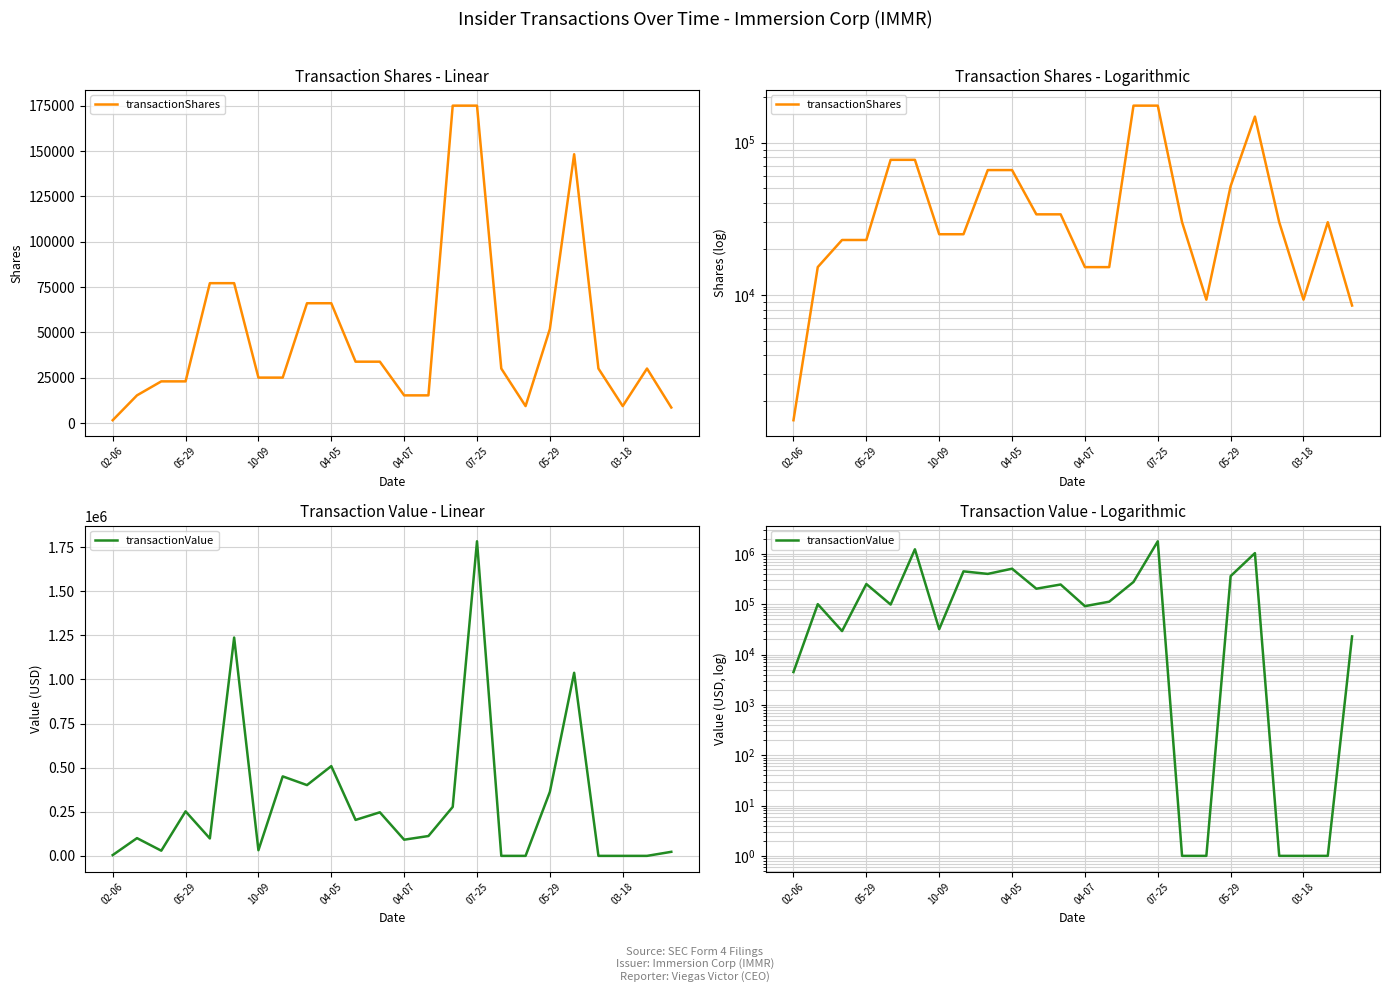

After their last crossing, which series has the higher values: transactionShares or transactionValue?

transactionValue